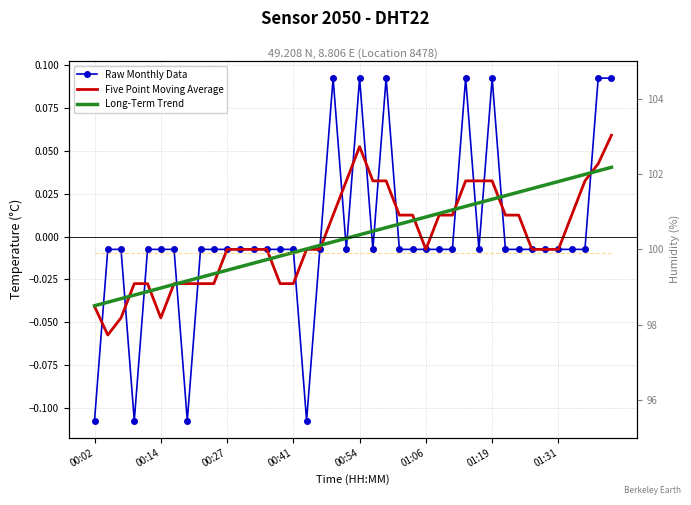

How many data points does each series have?

40